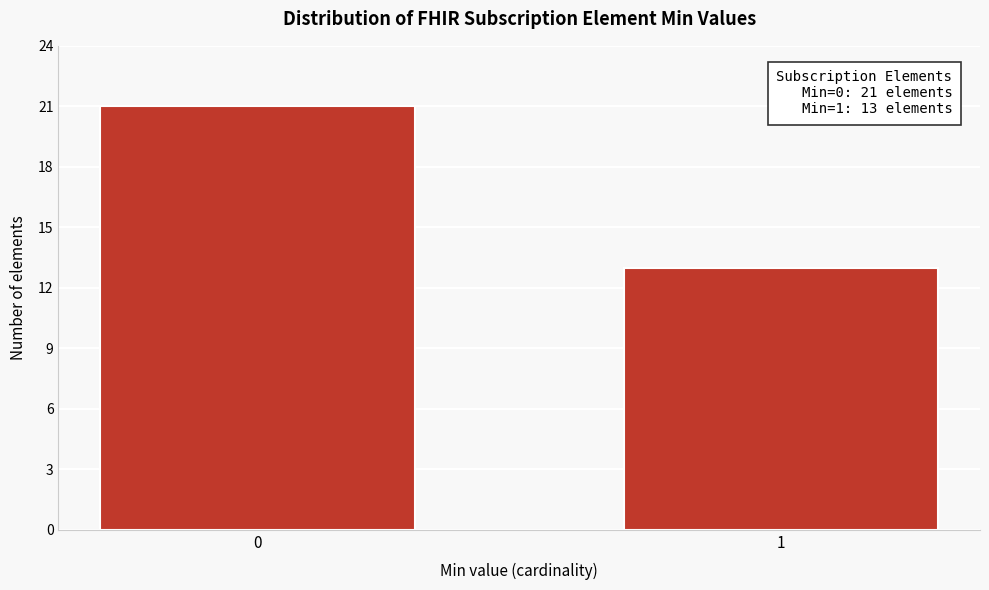

Reading left to right, extract all data points from this chart.

0=21	1=13